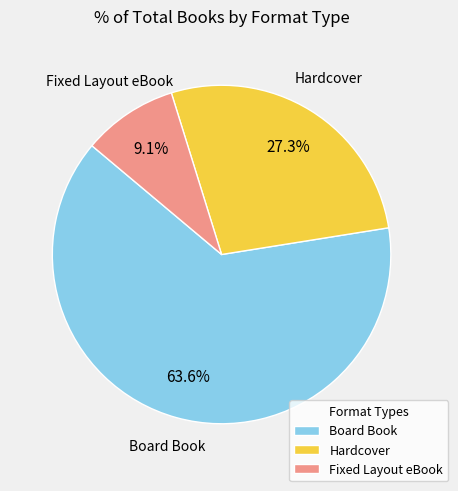

Between Hardcover and Fixed Layout eBook, which is larger?

Hardcover